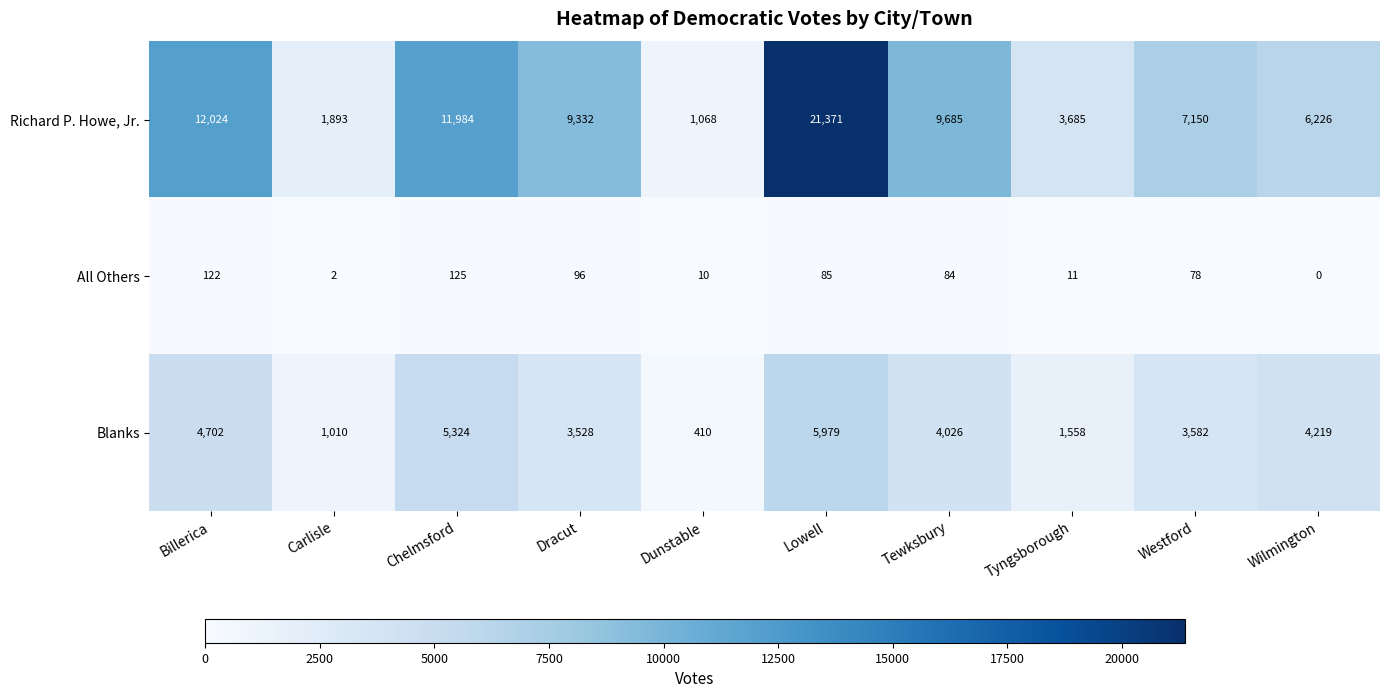

What is the sum of all Richard P. Howe, Jr. values?

84418